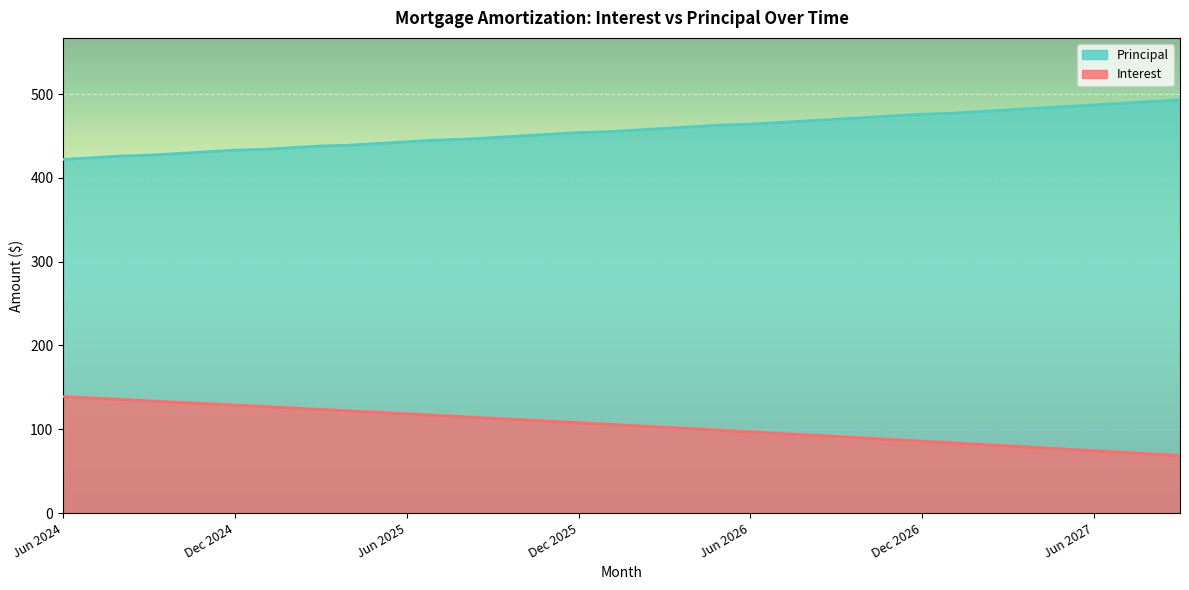

Reading left to right, transcribe all the data shown in this chart.

Interest: 139.0	137.3	135.6	133.9	132.2	130.6	128.8	127.1	125.4	123.7	122.0	120.2	118.5	116.7	115.0	113.2	111.4	109.6	107.8	106.0	104.2	102.4	100.6	98.8	97.0	95.1	93.3	91.4	89.6	87.7	85.8	83.9	82.1	80.2	78.3	76.3	74.4	72.5	70.6	68.6
Principal: 422.0	424.0	426.0	427.0	429.0	431.0	433.0	434.0	436.0	438.0	439.0	441.0	443.0	445.0	446.0	448.0	450.0	452.0	454.0	455.0	457.0	459.0	461.0	463.0	464.0	466.0	468.0	470.0	472.0	474.0	476.0	477.0	479.0	481.0	483.0	485.0	487.0	489.0	491.0	493.0